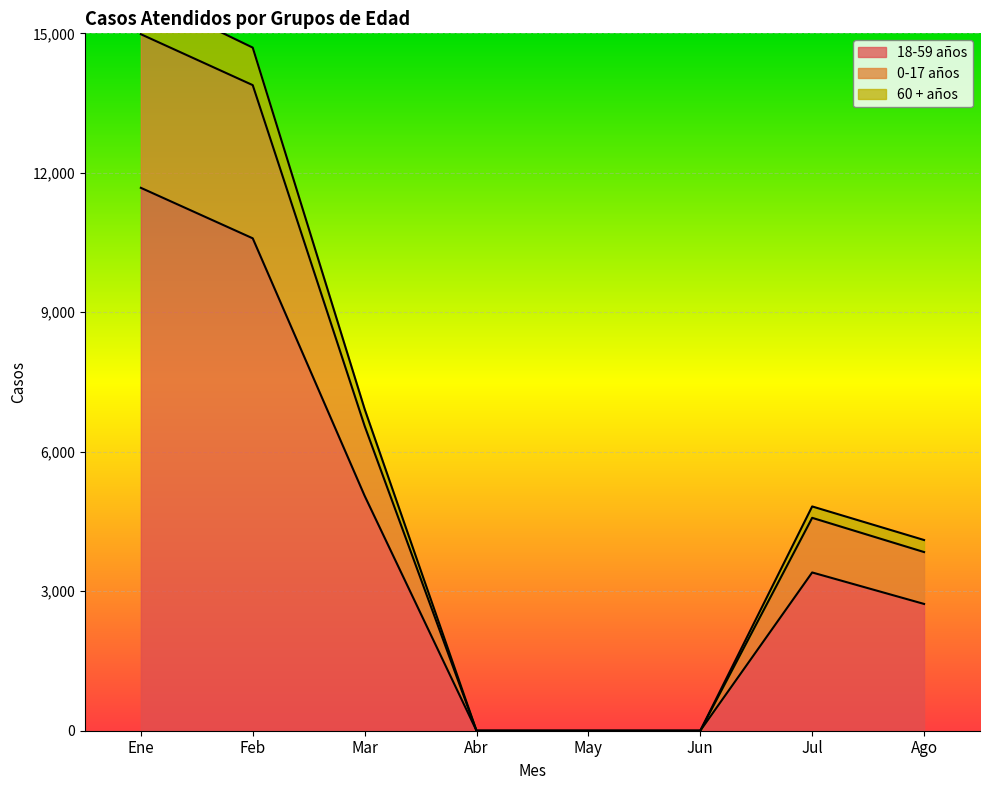

Which category has the highest value in the 18-59 años series?

Ene